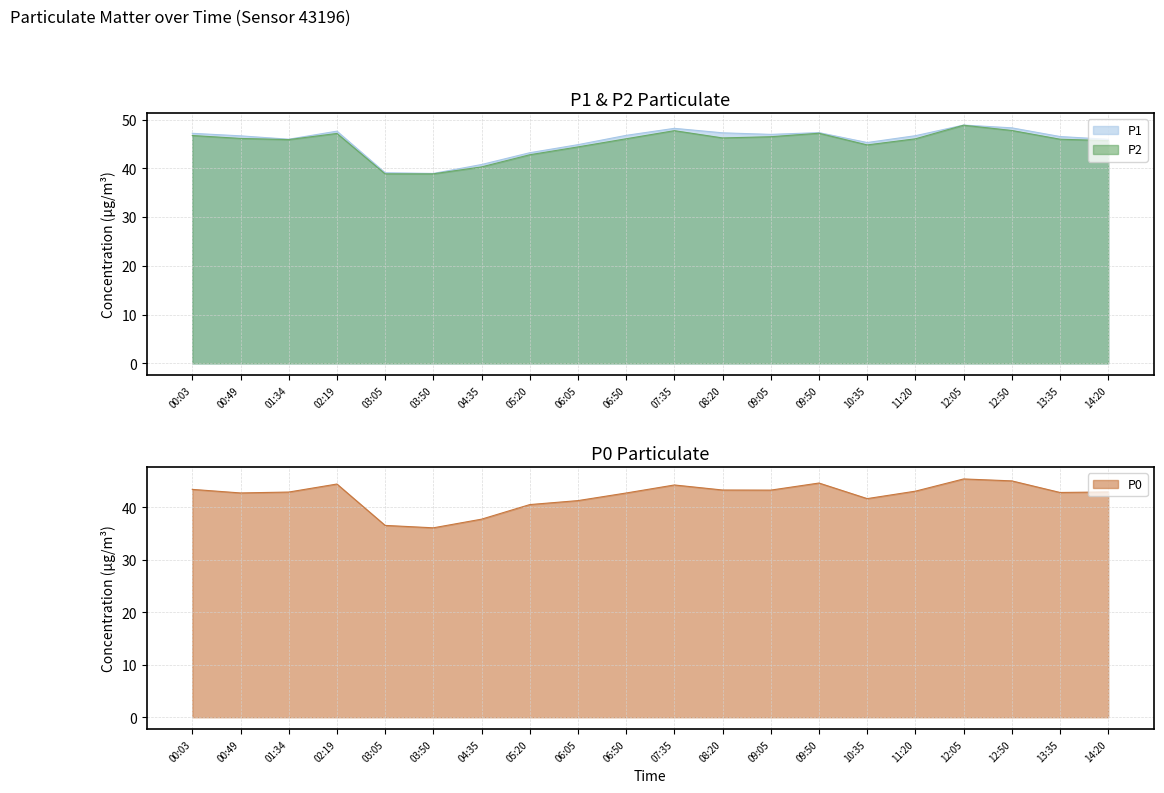

How many interior local valleys does the P2 series have?

3